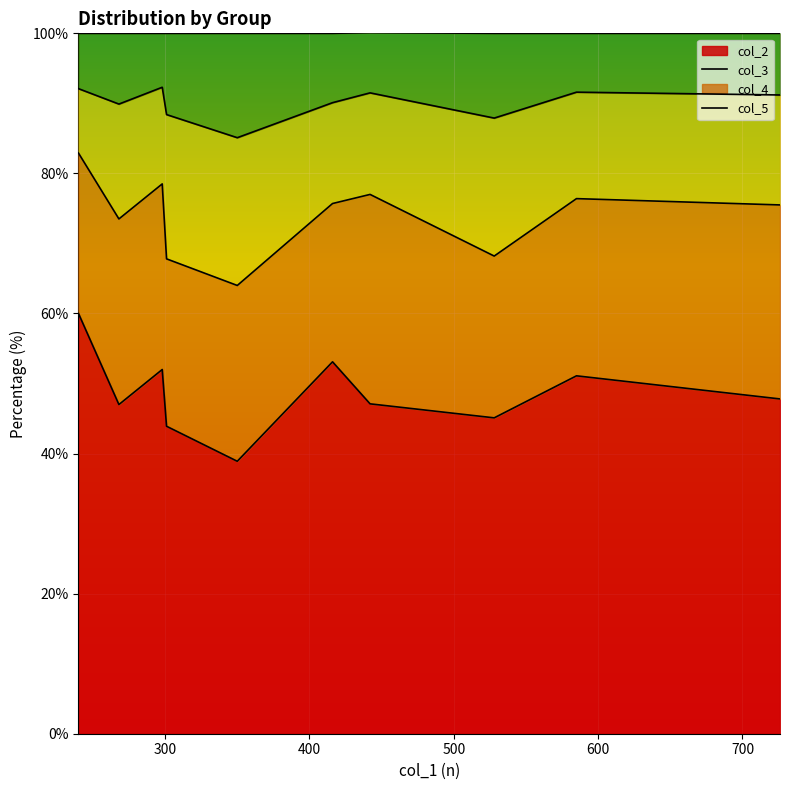

Which series has the largest range (max minus min)?

col_2